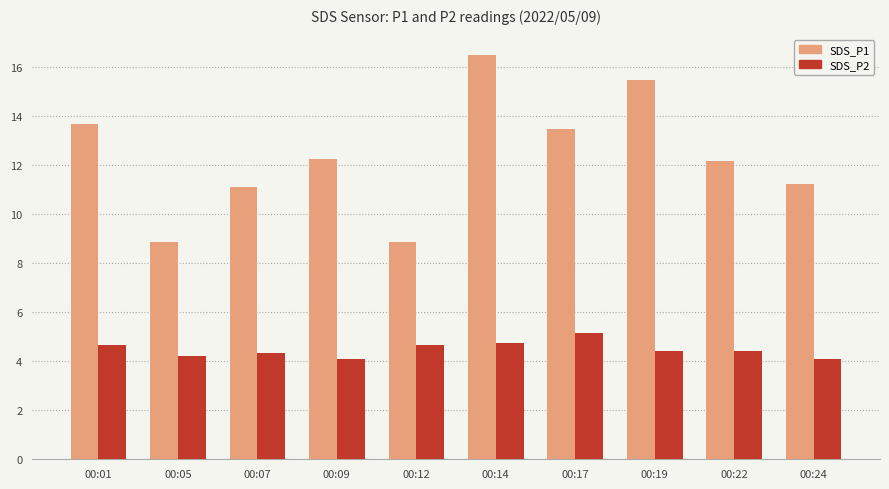

The value of SDS_P2 at 00:05 is 6.9. True or false?

False